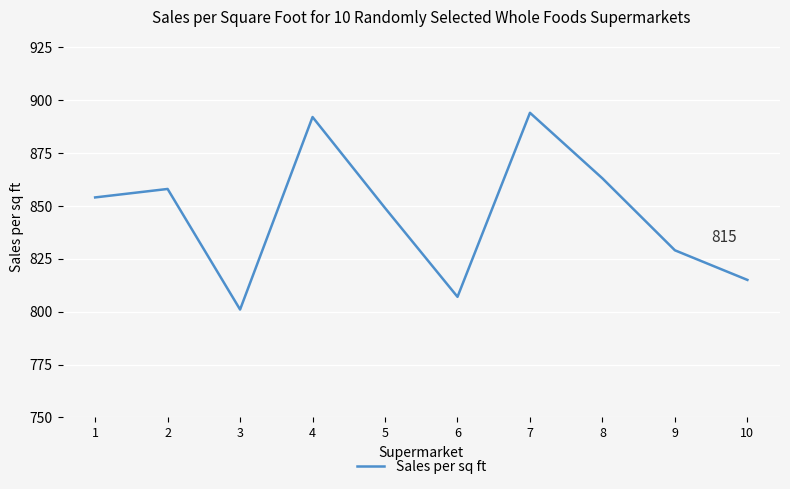

At which category does the data reach its first local valley?

3